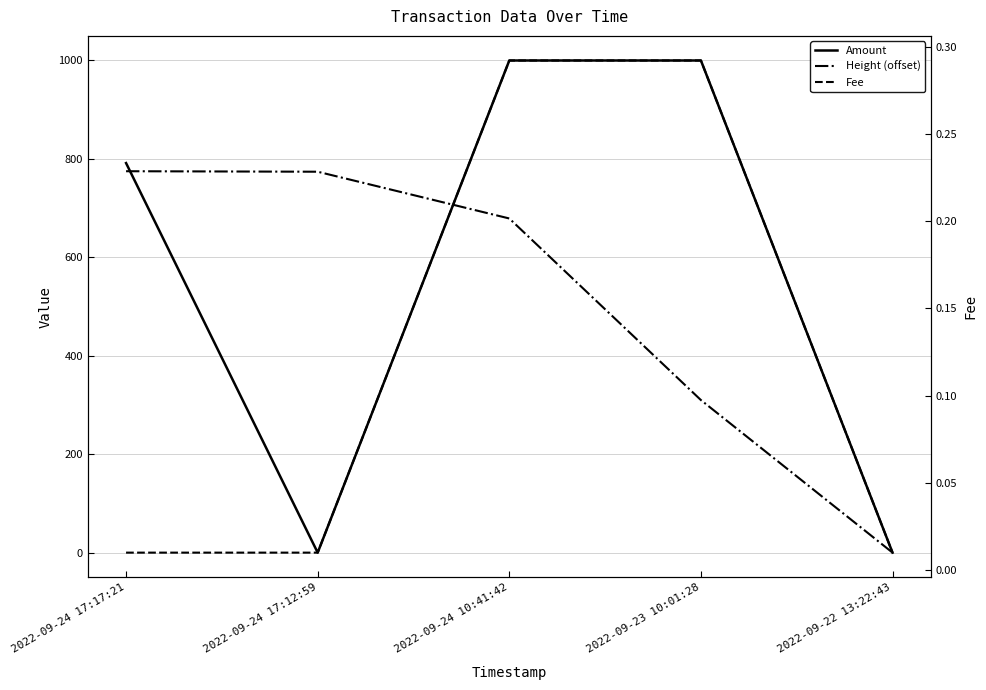

Reading right to left, extract all data points from this chart.

Amount: 2022-09-22 13:22:43=0.0	2022-09-23 10:01:28=1000.0	2022-09-24 10:41:42=1000.0	2022-09-24 17:12:59=0.0	2022-09-24 17:17:21=791.6
Height (offset): 2022-09-22 13:22:43=0.0	2022-09-23 10:01:28=310.0	2022-09-24 10:41:42=679.0	2022-09-24 17:12:59=774.0	2022-09-24 17:17:21=775.0
Fee: 2022-09-22 13:22:43=0.0	2022-09-23 10:01:28=0.3	2022-09-24 10:41:42=0.3	2022-09-24 17:12:59=0.0	2022-09-24 17:17:21=0.0